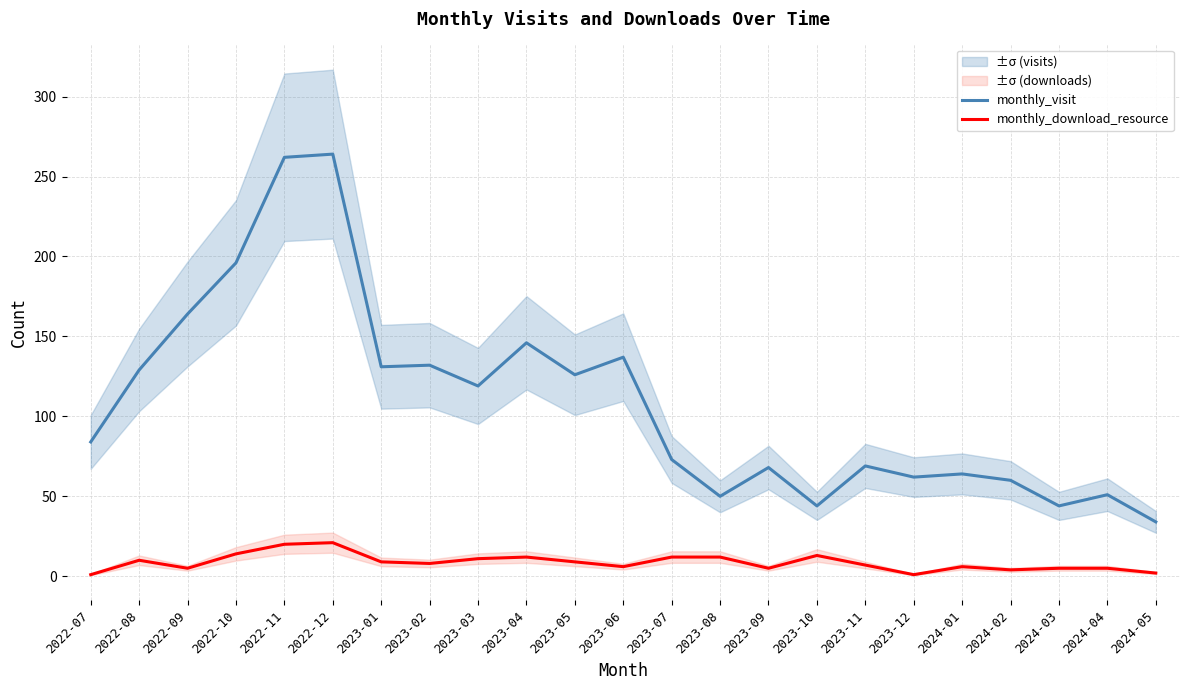

What is the greatest value displayed?

264